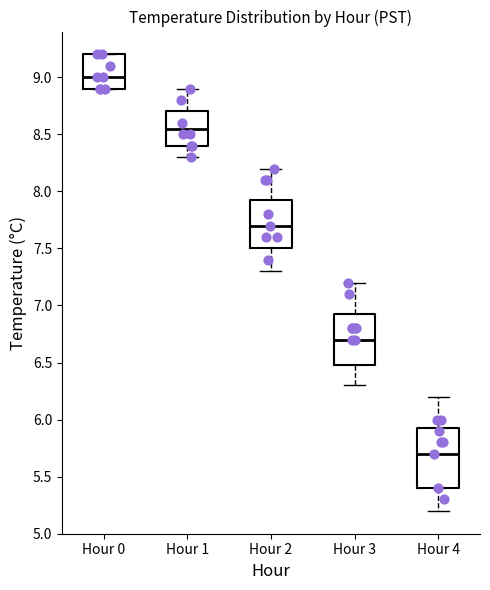

Reading left to right, transcribe this box plot: for each box, give where its median line is, the range the box spans, and where its two whiskers end, as read against the y-axis. The values are not printed on the chart, so give them approximately, as read against the axis.

Hour 0: median 9.00, box 8.90 to 9.20, whiskers 8.90 to 9.20
Hour 1: median 8.55, box 8.40 to 8.70, whiskers 8.30 to 8.90
Hour 2: median 7.70, box 7.50 to 7.95, whiskers 7.30 to 8.20
Hour 3: median 6.70, box 6.50 to 6.95, whiskers 6.30 to 7.20
Hour 4: median 5.70, box 5.40 to 5.95, whiskers 5.20 to 6.20